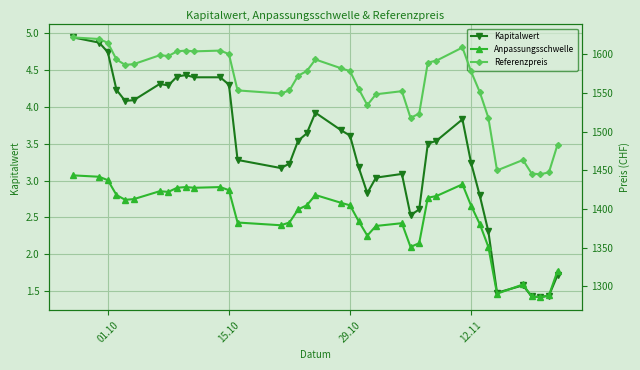

True or false: Referenzpreis and Anpassungsschwelle intersect in this chart.

False